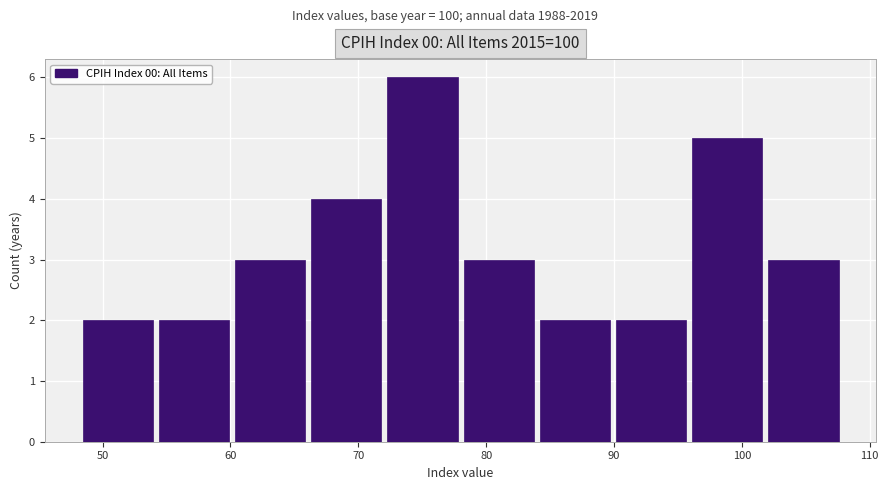

Which range on the x-axis has the tallest bar?

72 to 78